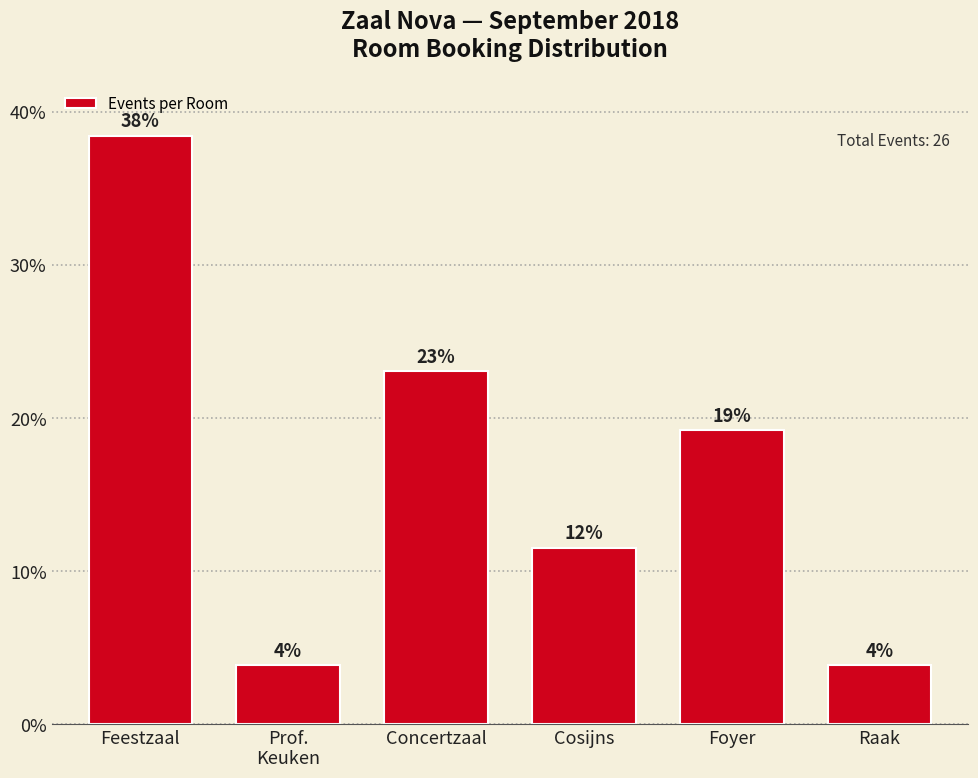

Are the bars horizontal?

No